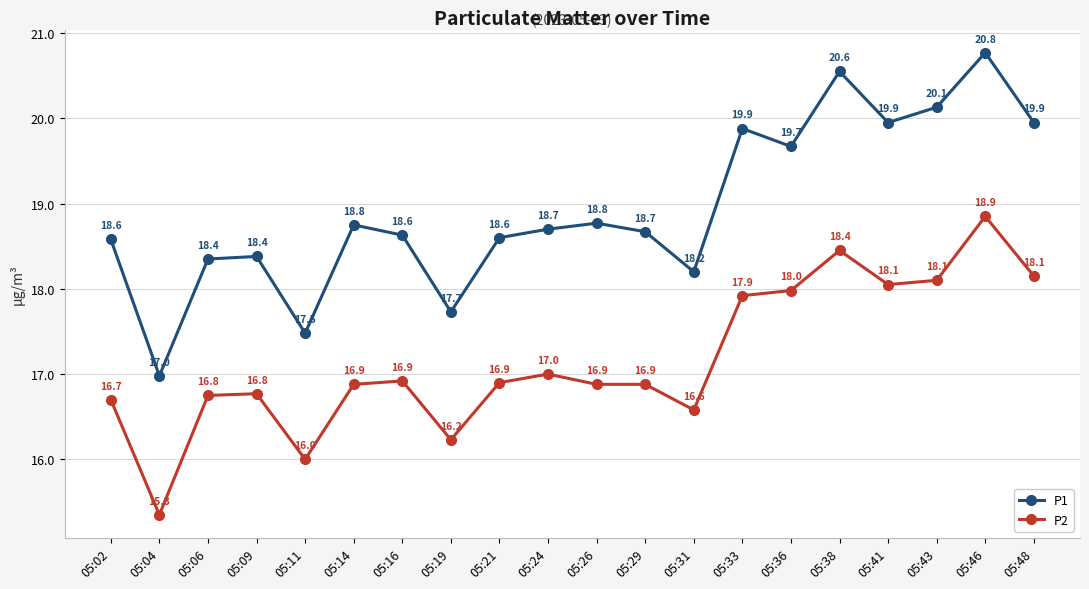

Rank the series by their average value, from highest to lowest.

P1, P2